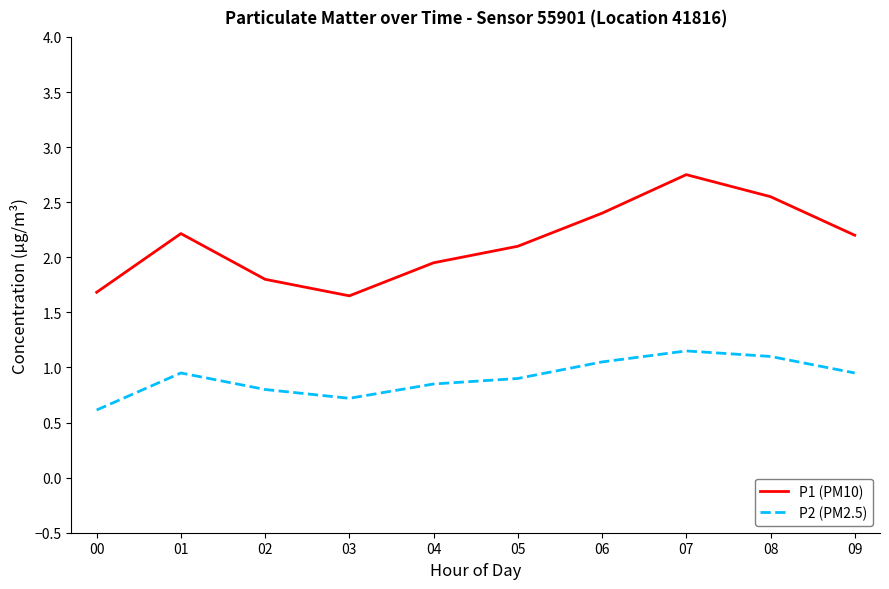

True or false: P1 (PM10) and P2 (PM2.5) cross at least once.

False